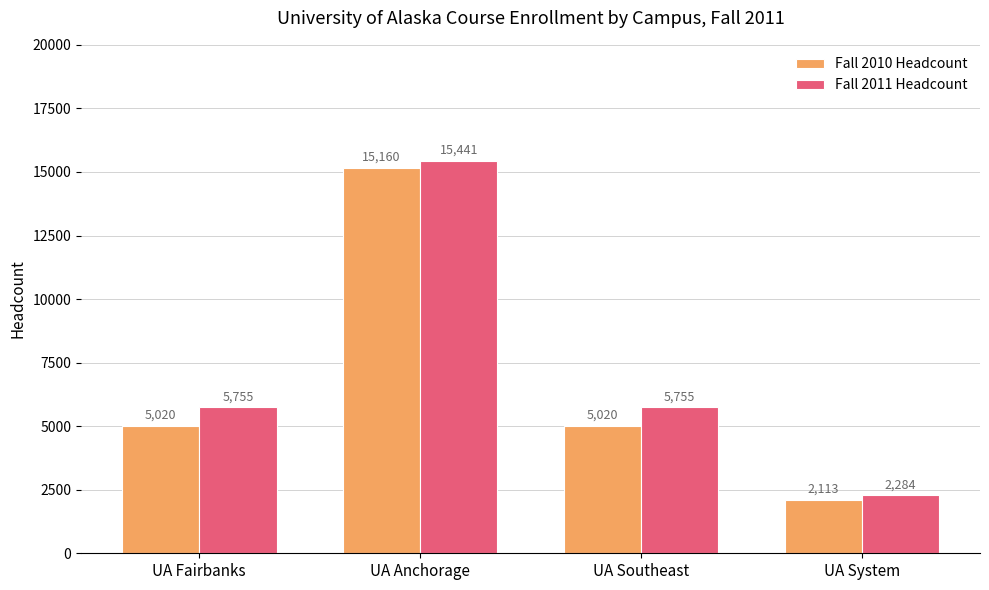

Reading right to left, transcribe all the data shown in this chart.

Fall 2010 Headcount: 2113	5020	15160	5020
Fall 2011 Headcount: 2284	5755	15441	5755